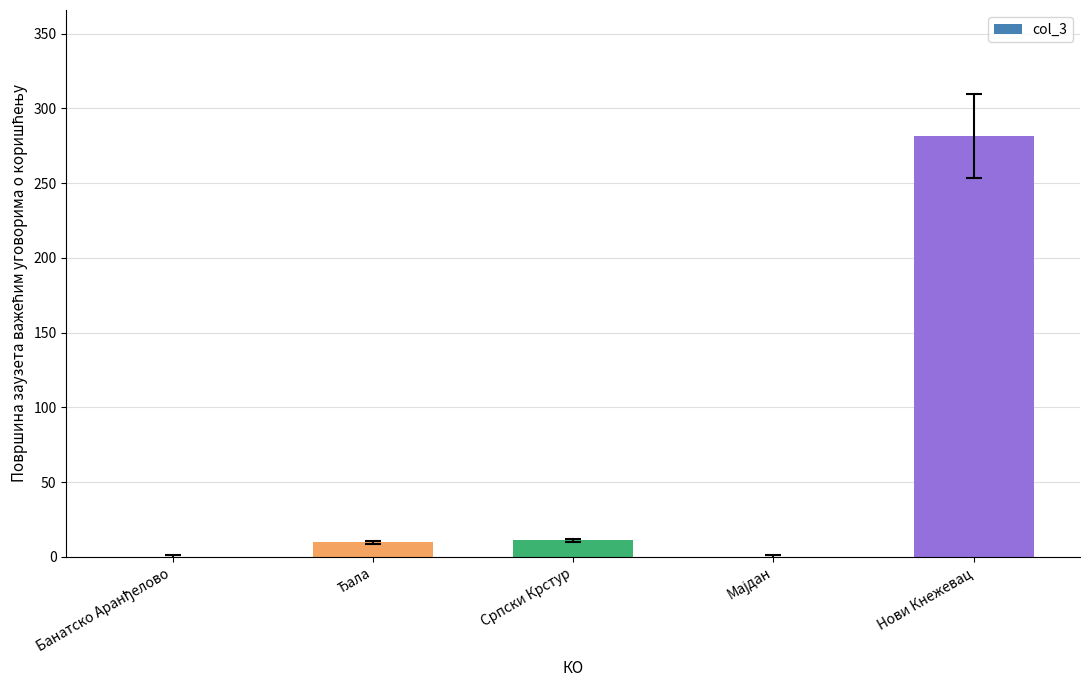

What is the approximate value at Српски Крстур?

11.0